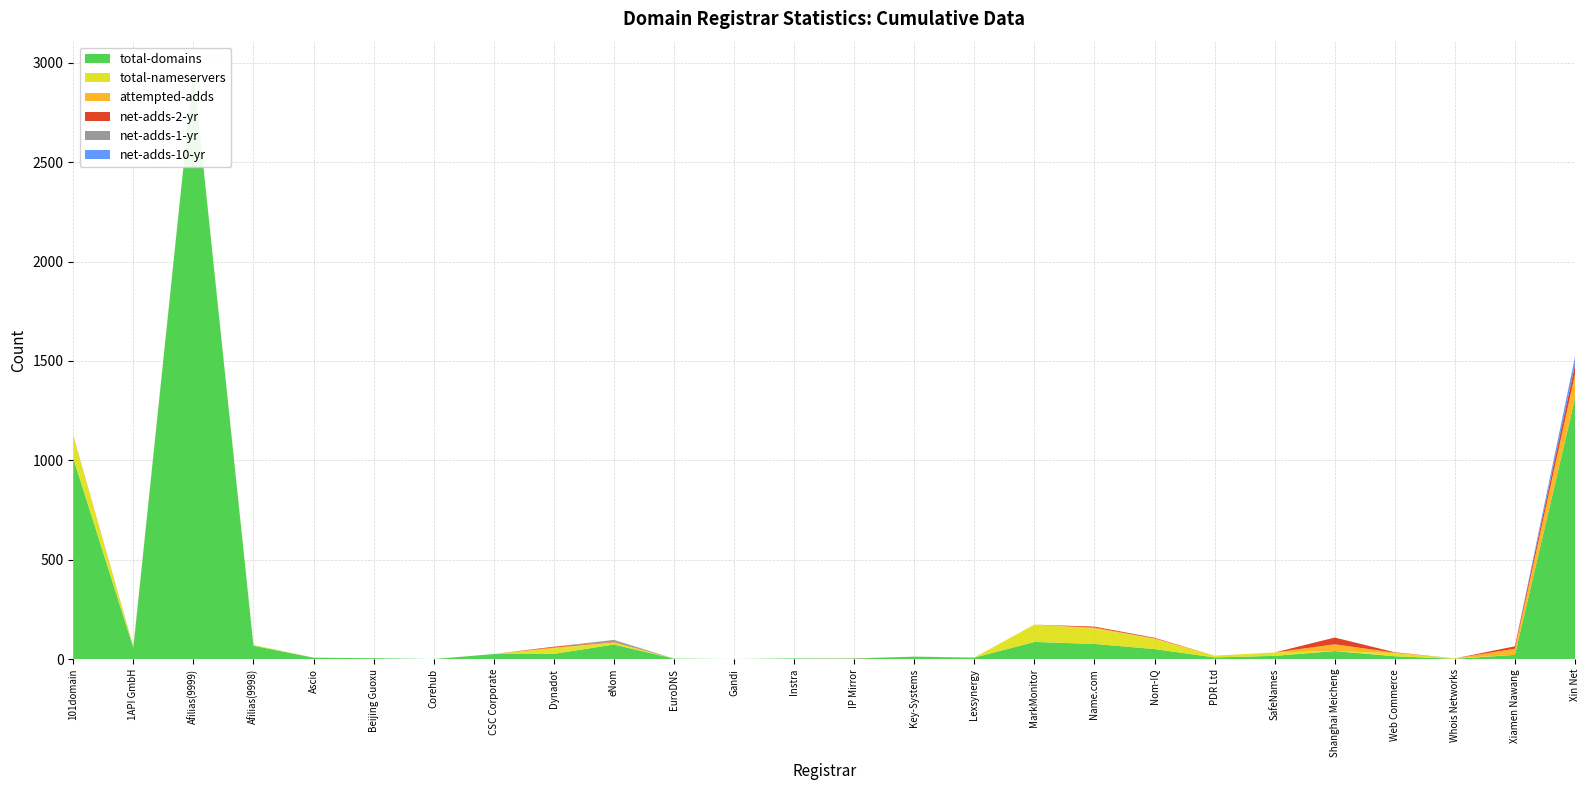

What is the difference between the second highest and minimum values in the net-adds-1-yr series?

2